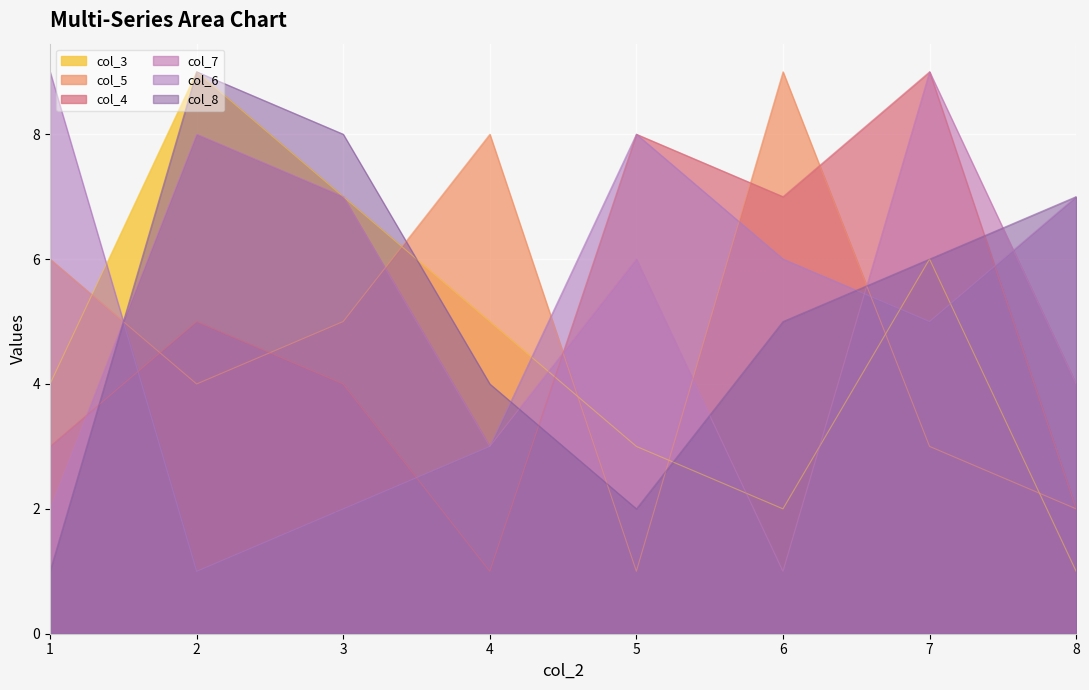

How many lines are shown in the chart?

6